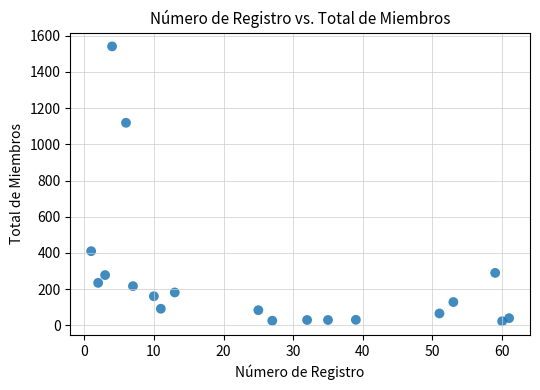

What Y value in the scatter plot is closest to 782?

1119